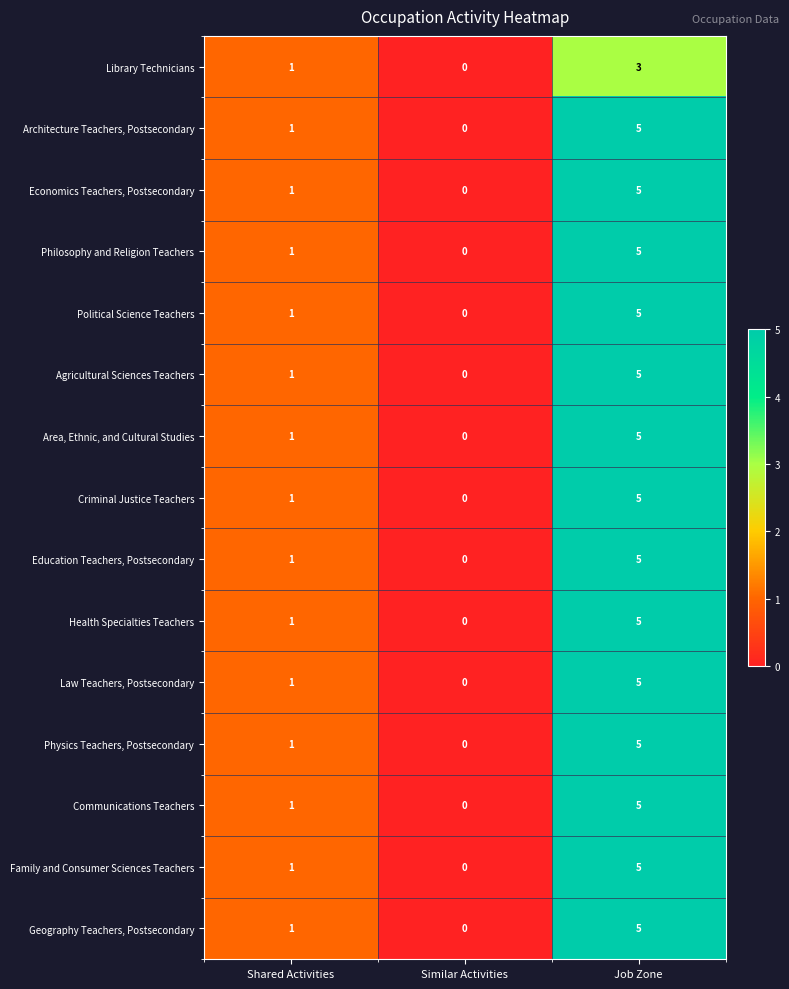

What is the difference between the maximum and second lowest values in the Law Teachers, Postsecondary series?

4